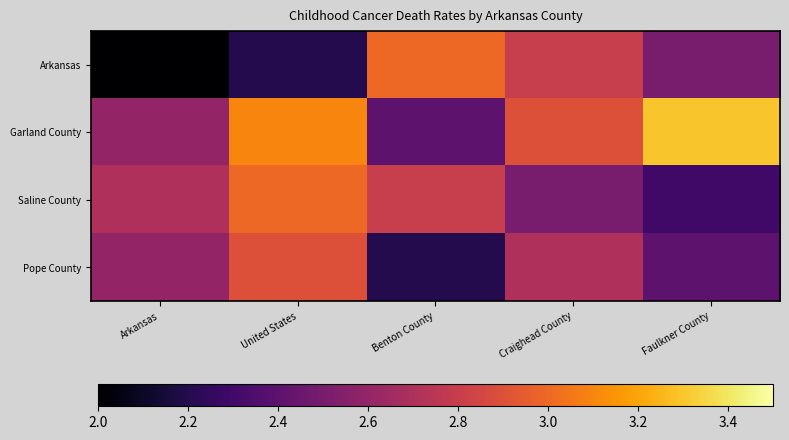

Reading right to left, transcribe all the data shown in this chart.

Arkansas: Faulkner County=2.5	Craighead County=2.8	Benton County=3.0	United States=2.2	Arkansas=2.0
Garland County: Faulkner County=3.3	Craighead County=2.9	Benton County=2.4	United States=3.1	Arkansas=2.6
Saline County: Faulkner County=2.3	Craighead County=2.5	Benton County=2.8	United States=3.0	Arkansas=2.7
Pope County: Faulkner County=2.4	Craighead County=2.7	Benton County=2.2	United States=2.9	Arkansas=2.6